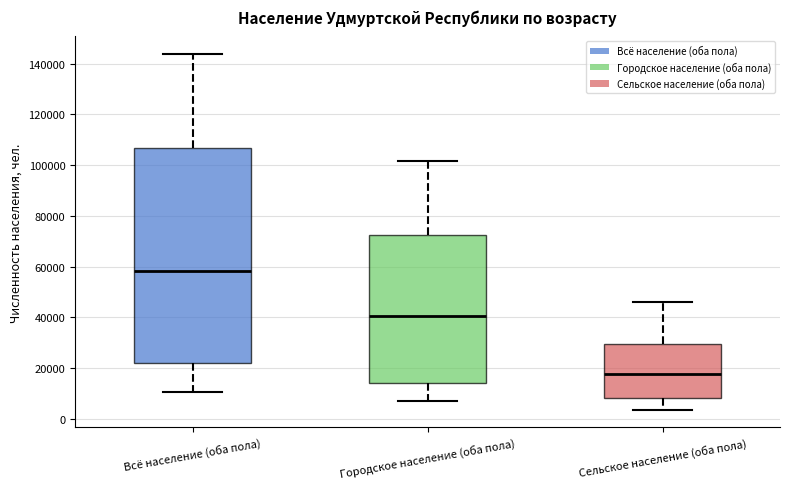

Reading left to right, transcribe this box plot: for each box, give where its median line is, the range the box spans, and where its two whiskers end, as read against the y-axis. The values are not printed on the chart, so give them approximately, as read against the axis.

Всё население (оба пола): median 58000, box 22000 to 106000, whiskers 10000 to 144000
Городское население (оба пола): median 40000, box 14000 to 72000, whiskers 8000 to 102000
Сельское население (оба пола): median 18000, box 8000 to 30000, whiskers 4000 to 46000